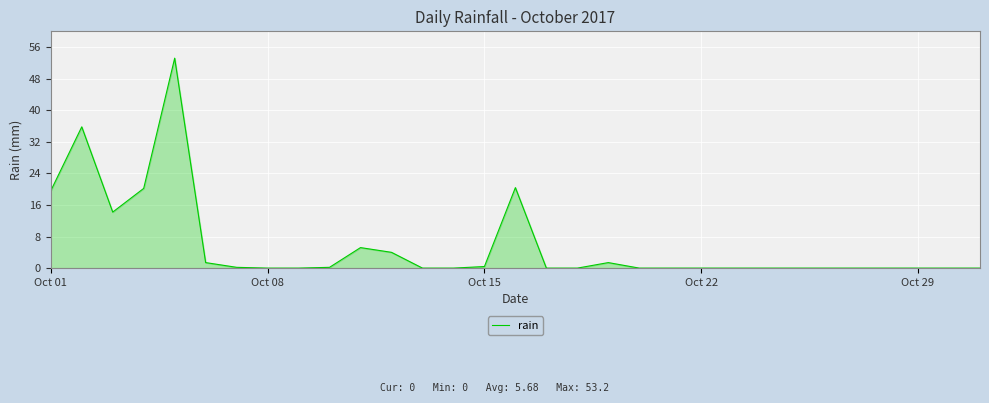

What is the greatest value displayed?

53.2